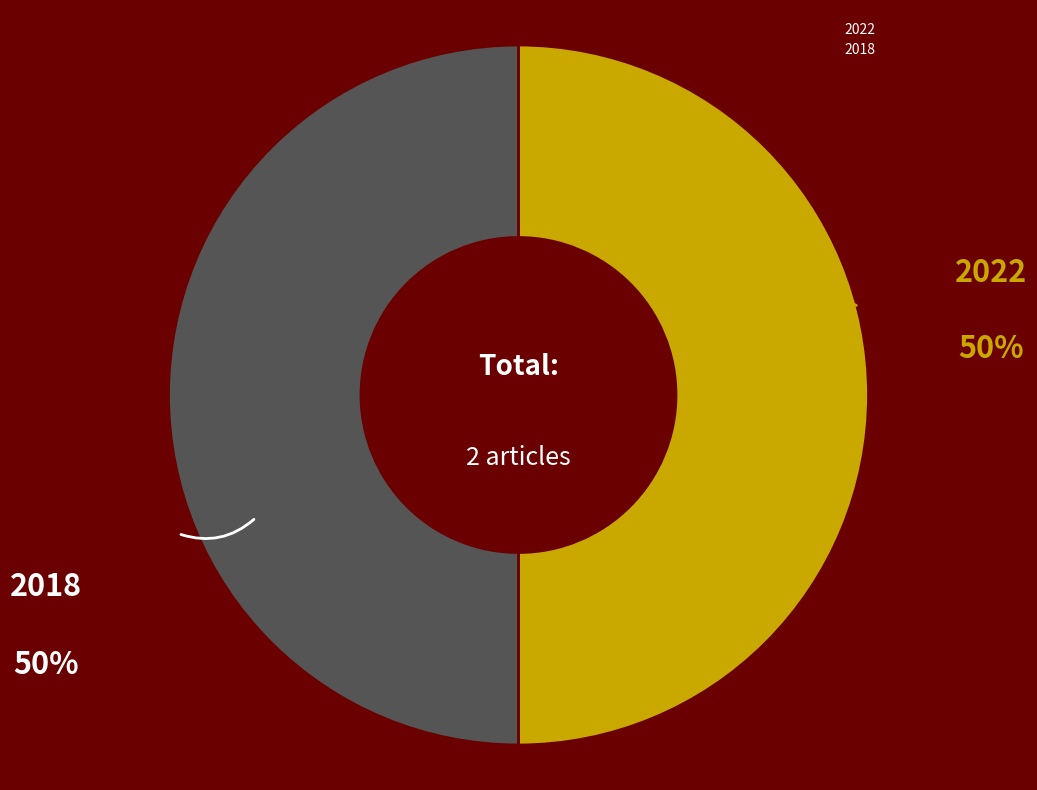

Is it true that 2018 is 50% of the pie?

True